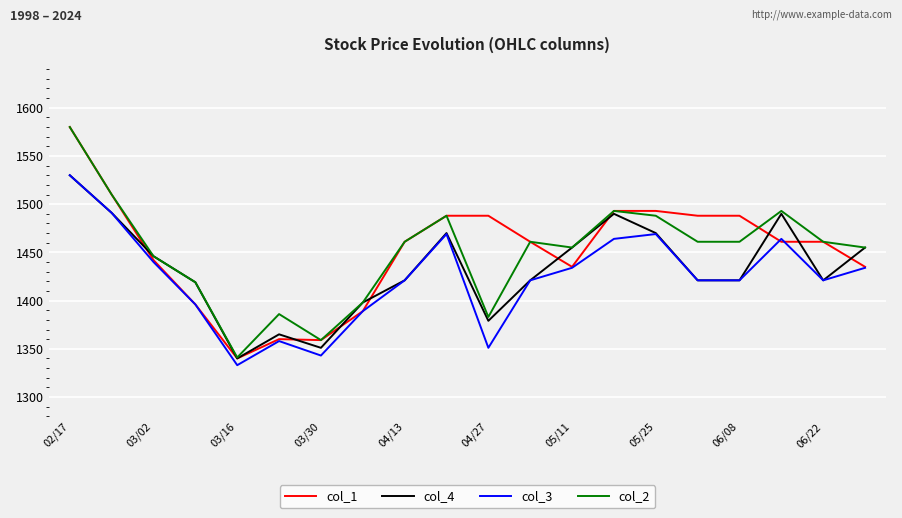

Which series has the largest range (max minus min)?

col_1